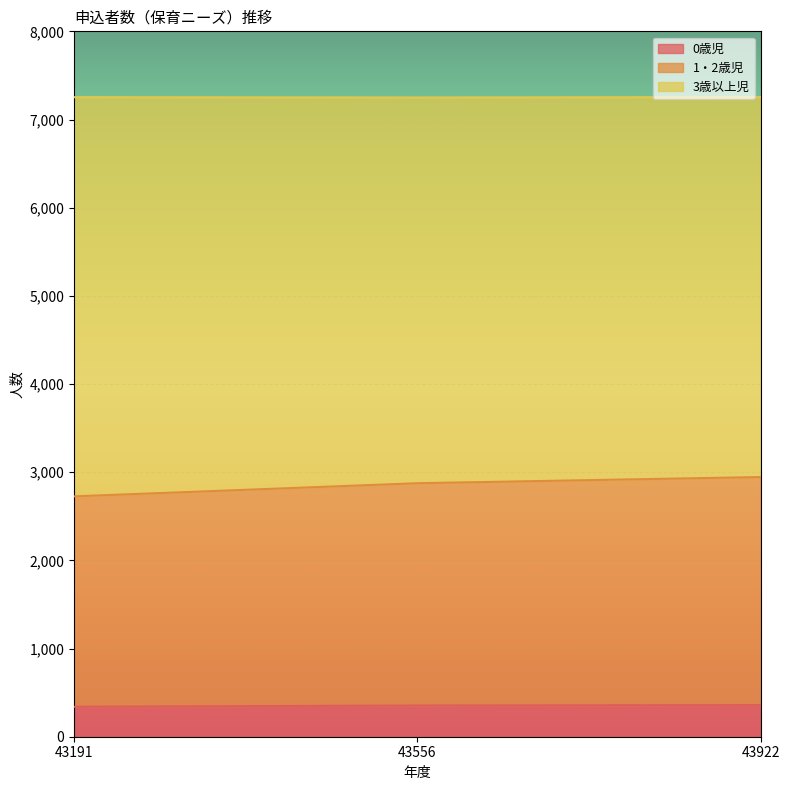

What is the total value across all series at 43191?

7253